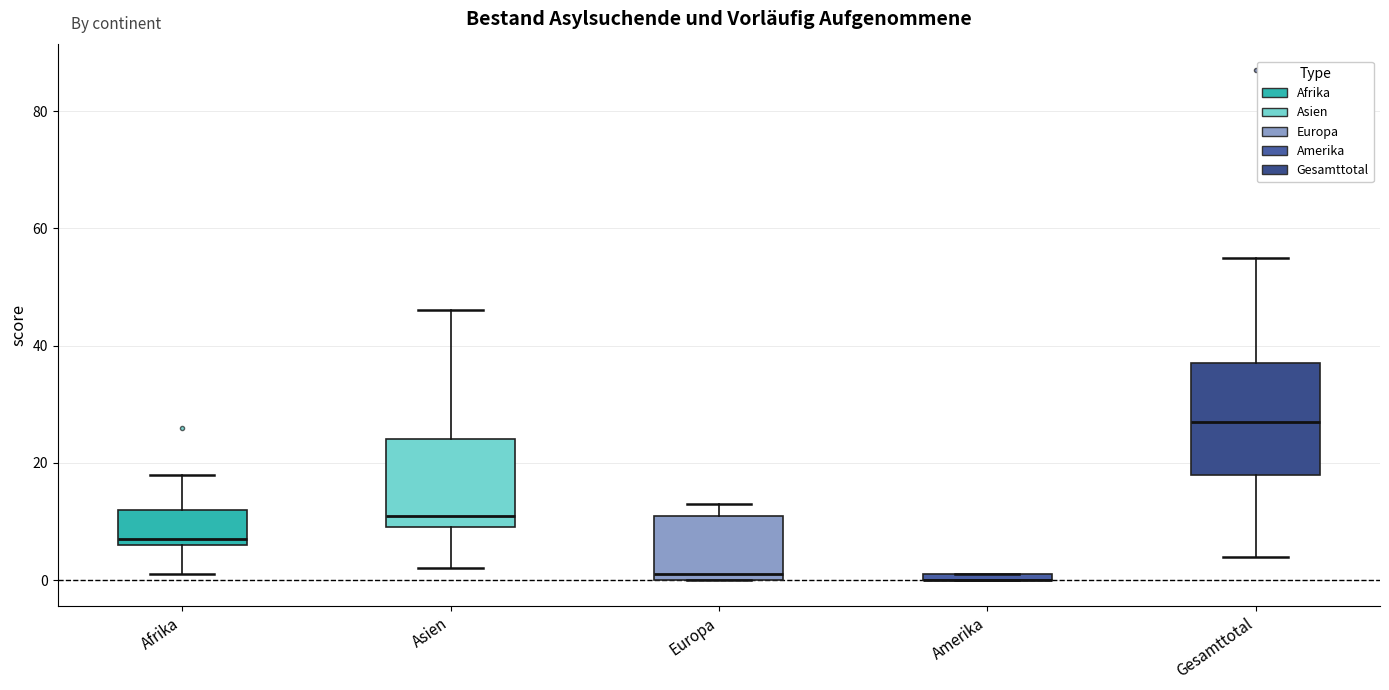

Which box is the tallest, from its lower edge to its upper edge?

Gesamttotal